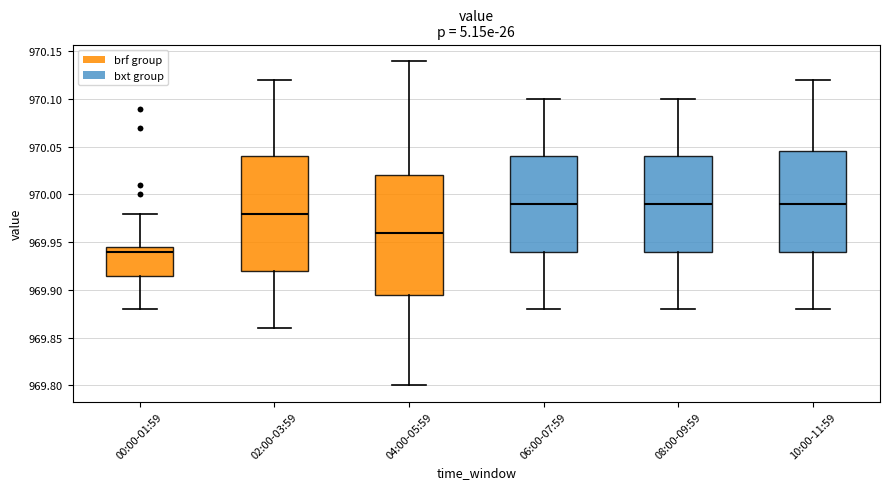

Reading left to right, read every box against the y-axis: the position of its median line, the range the box covers, and the ends of its whiskers. The values are not printed on the chart, so give them approximately, as read against the axis.

00:00-01:59: median 969.940, box 969.915 to 969.945, whiskers 969.880 to 969.980
02:00-03:59: median 969.980, box 969.920 to 970.040, whiskers 969.860 to 970.120
04:00-05:59: median 969.960, box 969.895 to 970.020, whiskers 969.800 to 970.140
06:00-07:59: median 969.990, box 969.940 to 970.040, whiskers 969.880 to 970.100
08:00-09:59: median 969.990, box 969.940 to 970.040, whiskers 969.880 to 970.100
10:00-11:59: median 969.990, box 969.940 to 970.045, whiskers 969.880 to 970.120